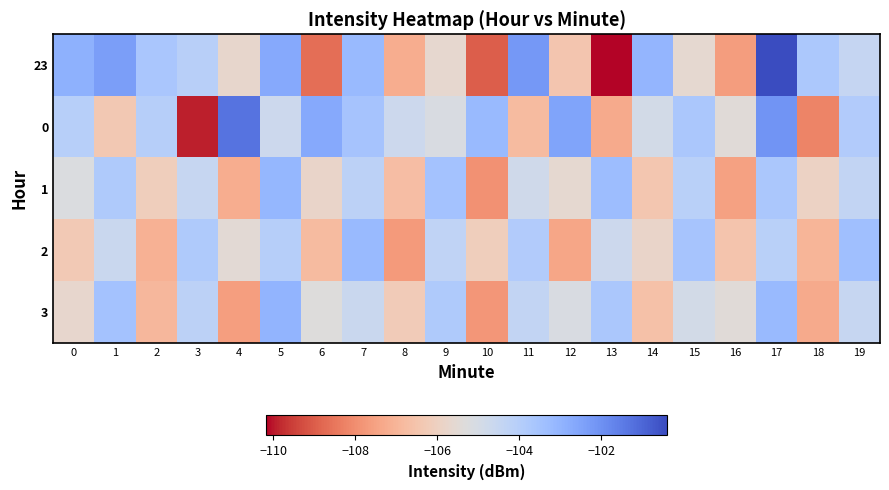

Which has a higher value, 1 or 4?

1